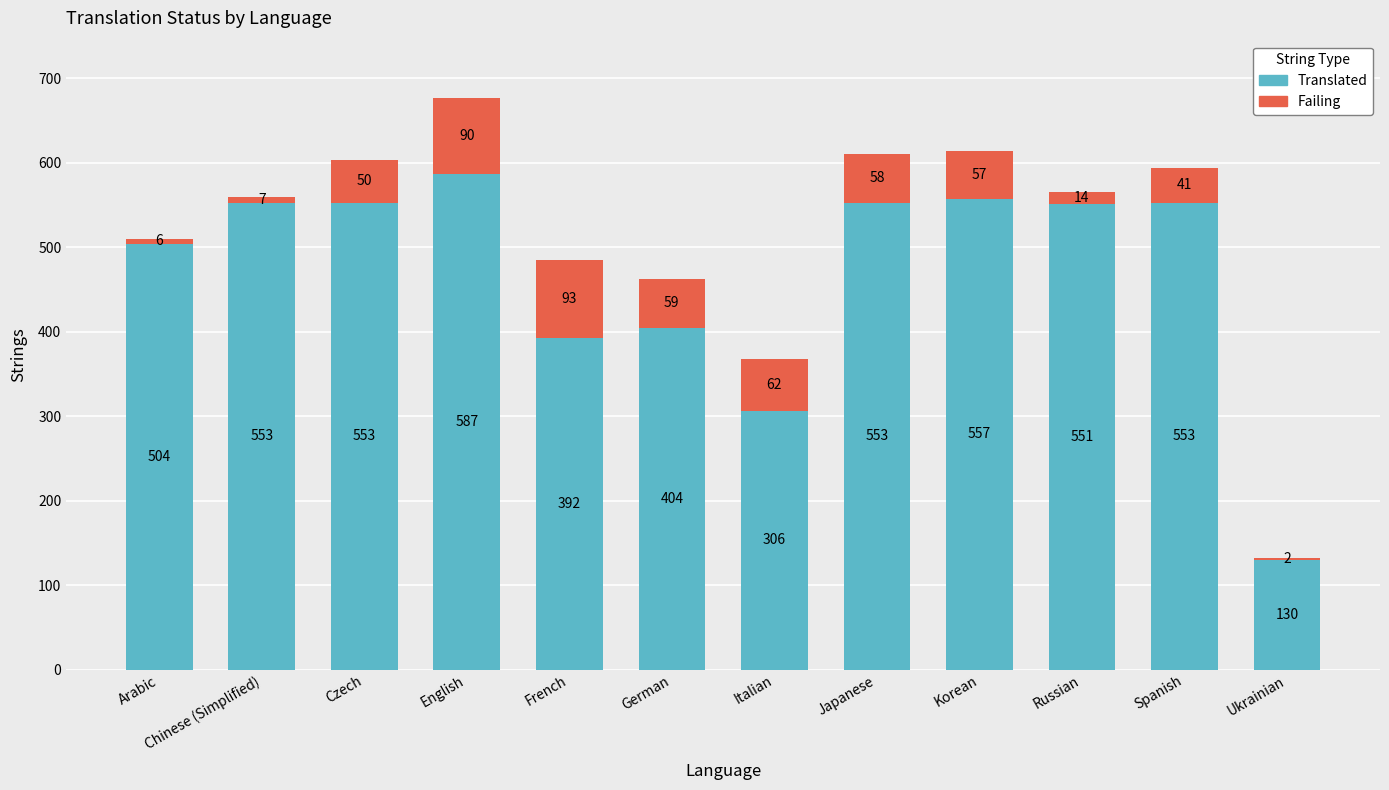

What is the difference between the Translated values at Italian and Korean?

251